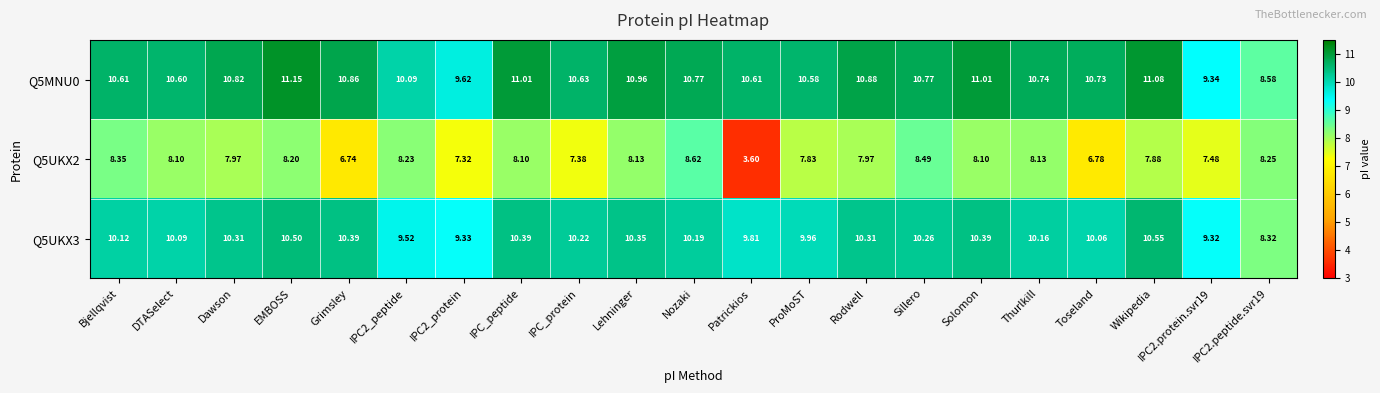

At which category is the sum across all series the highest?

EMBOSS